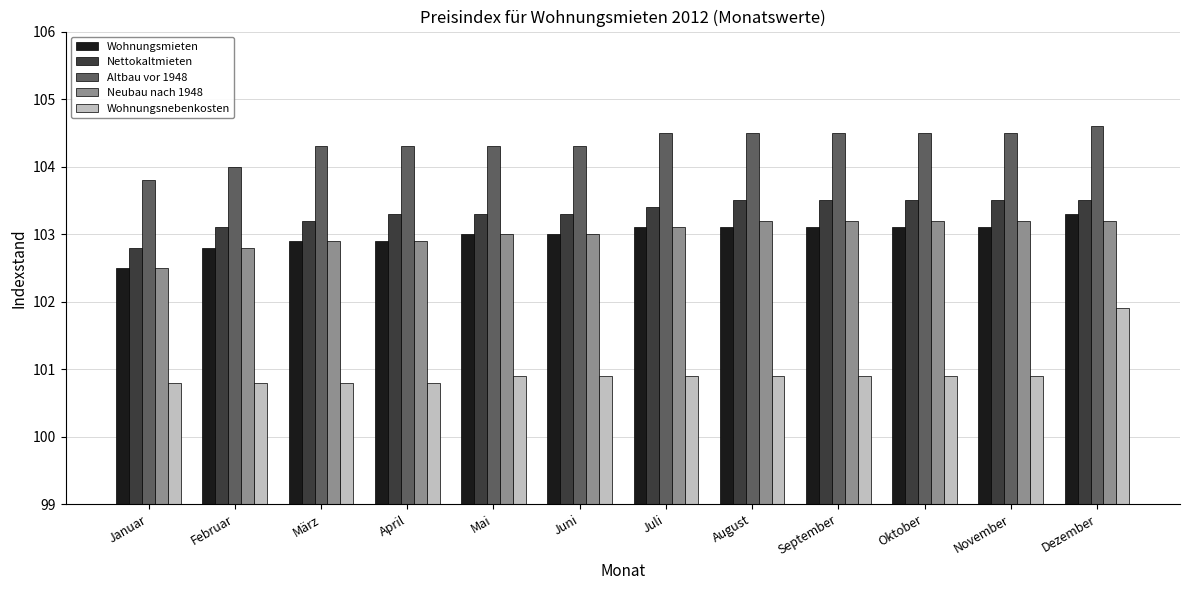

True or false: Altbau vor 1948 has a value of 68.6 at April.

False